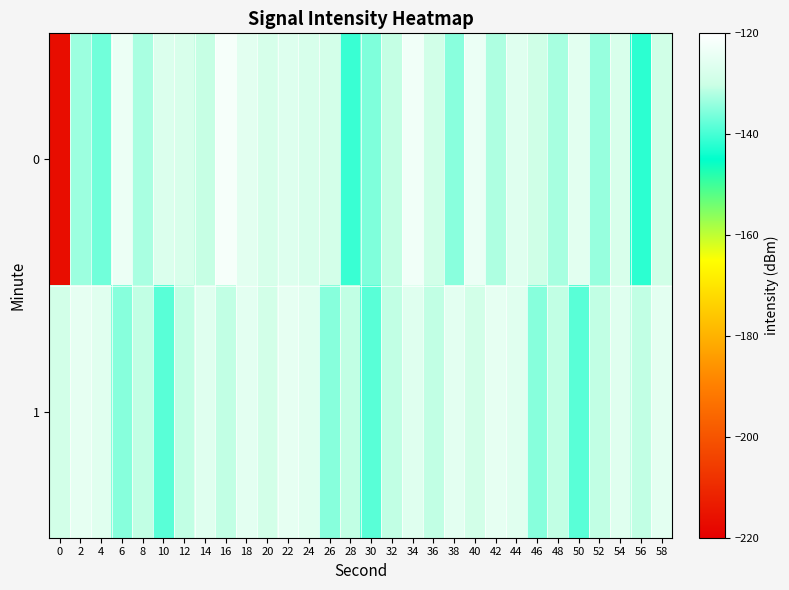

How many data points does each series have?

30